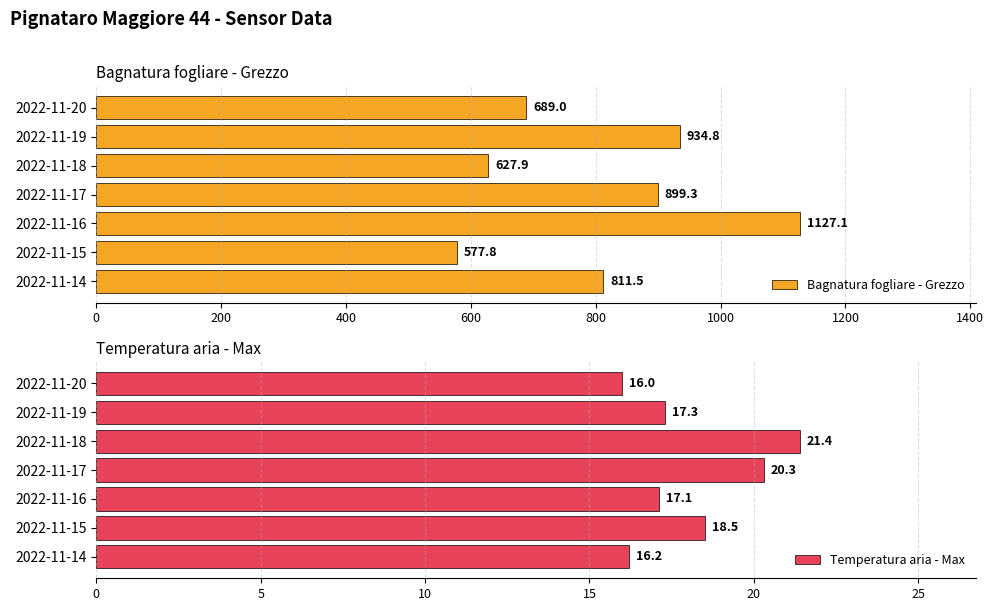

The value of Temperatura aria - Max at 2022-11-19 is 24.7. True or false?

False